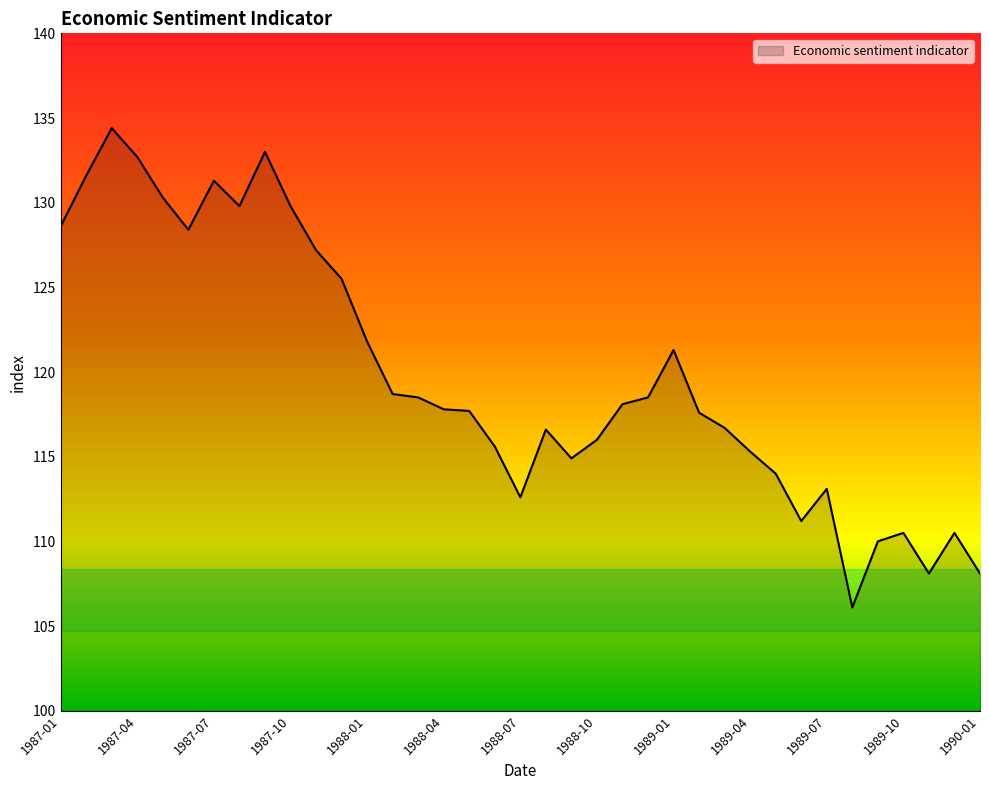

True or false: the data has more than 2 interior local peaks.

True